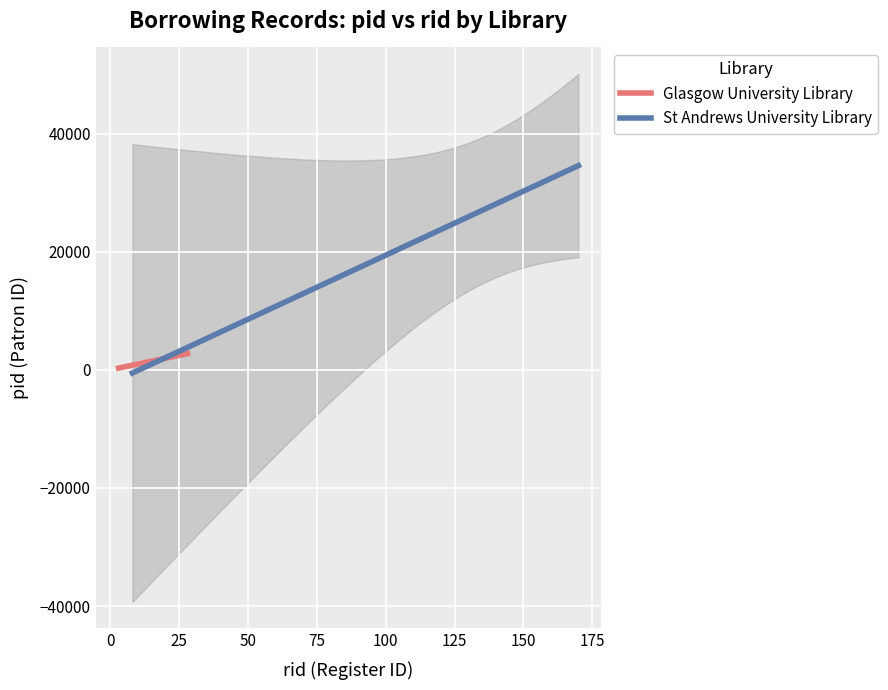

Rank the series by their maximum value, from highest to lowest.

St Andrews University Library, Glasgow University Library